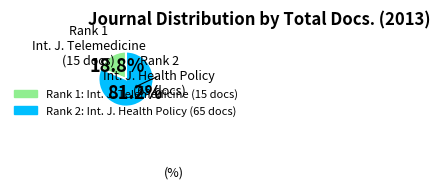

Is there a majority slice in this chart?

Yes